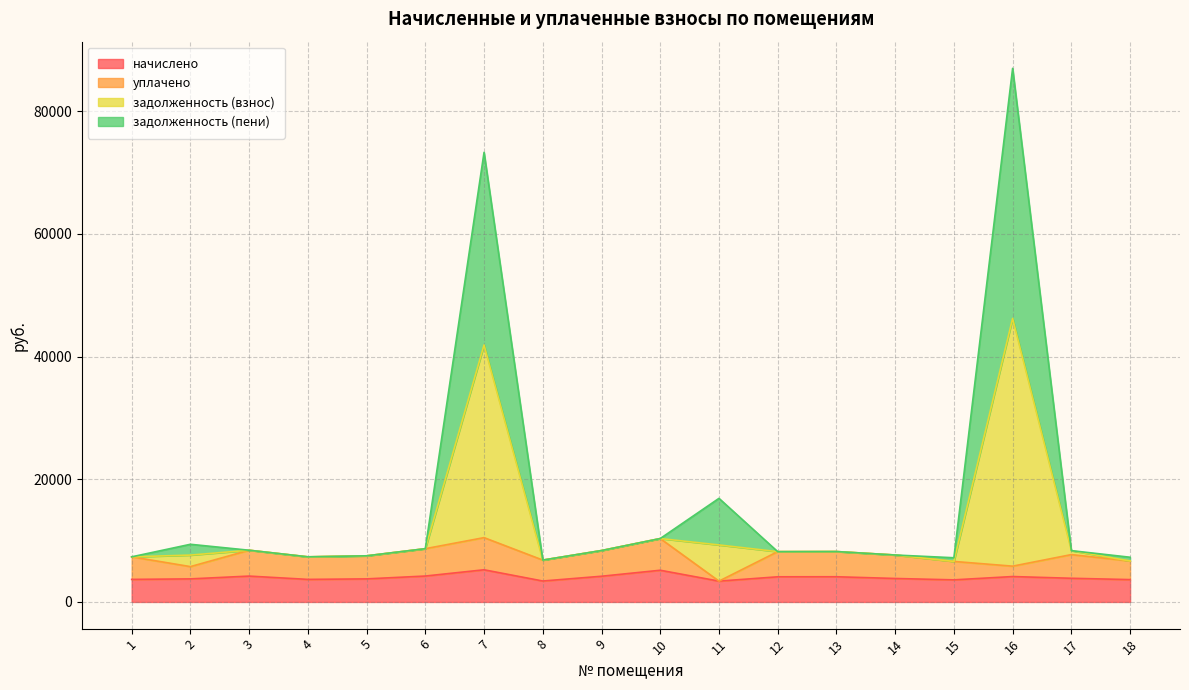

True or false: начислено and задолженность (взнос) cross at least once.

False